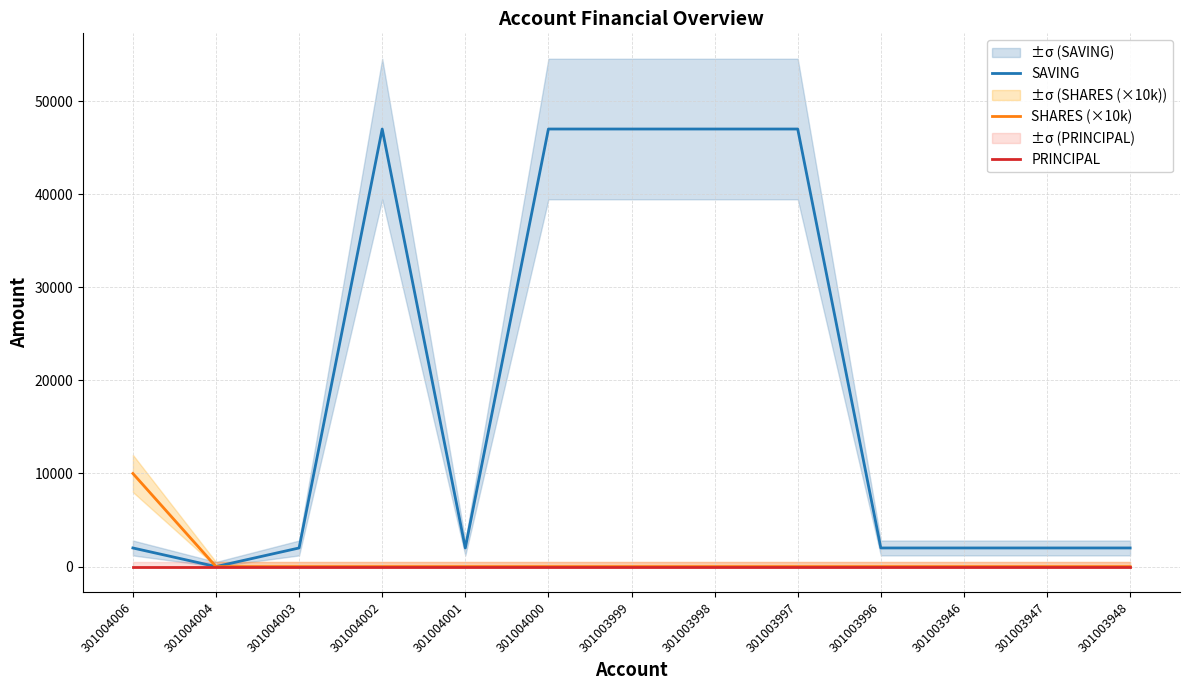

What is the total value across all series at 301004002?

47000